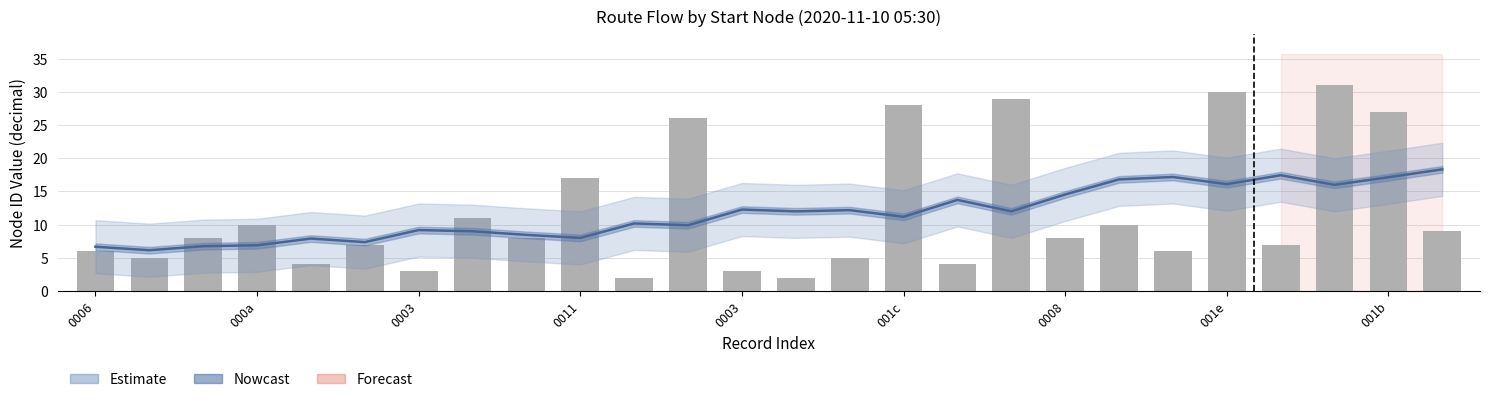

What is the greatest value displayed?

31